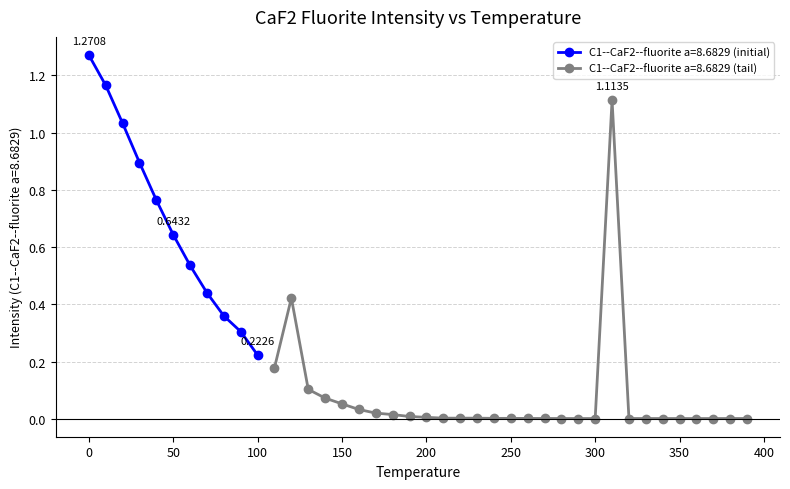

True or false: the data shows 0.0 at 270.0.

False